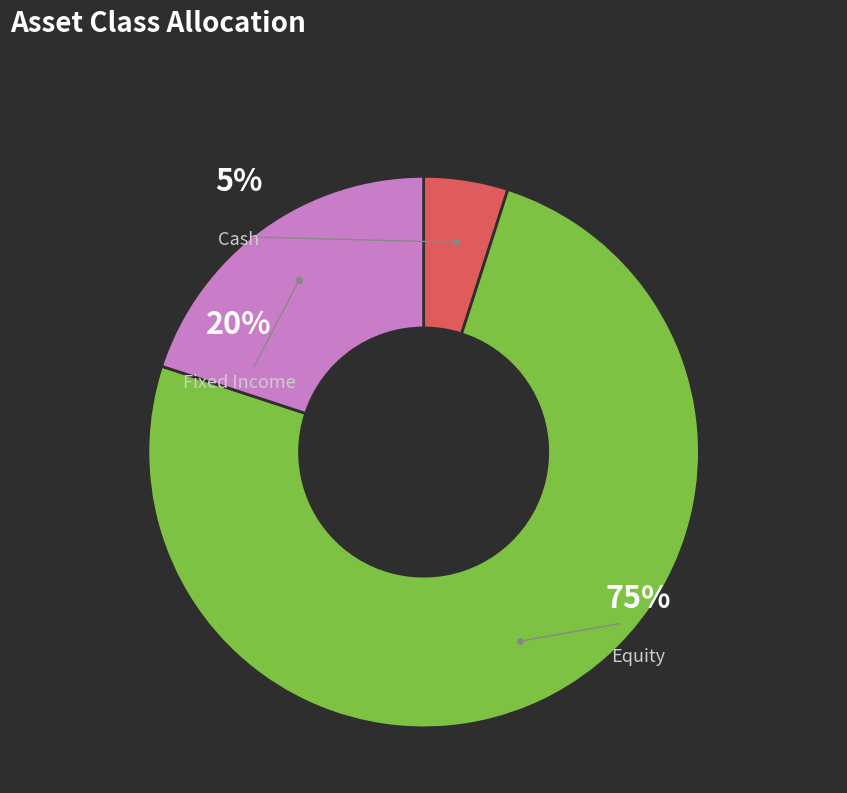

Which has a higher value, Equity or Cash?

Equity